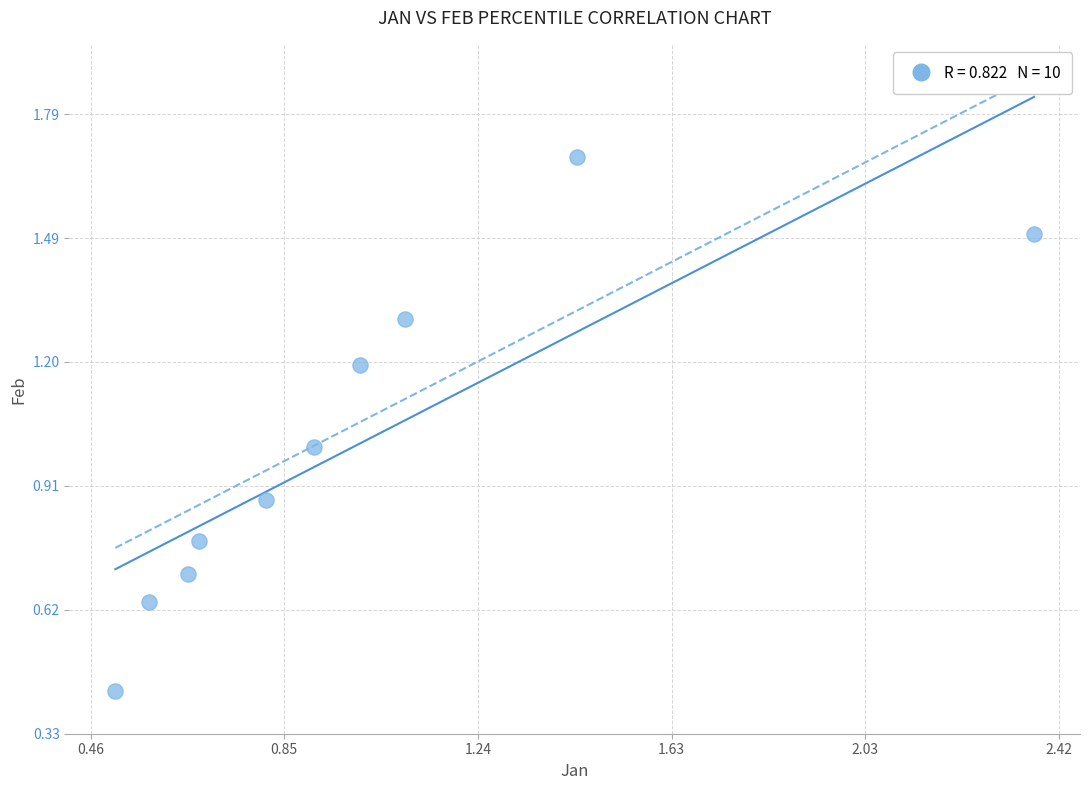

What is the range of Y values (max minus min)?

1.3